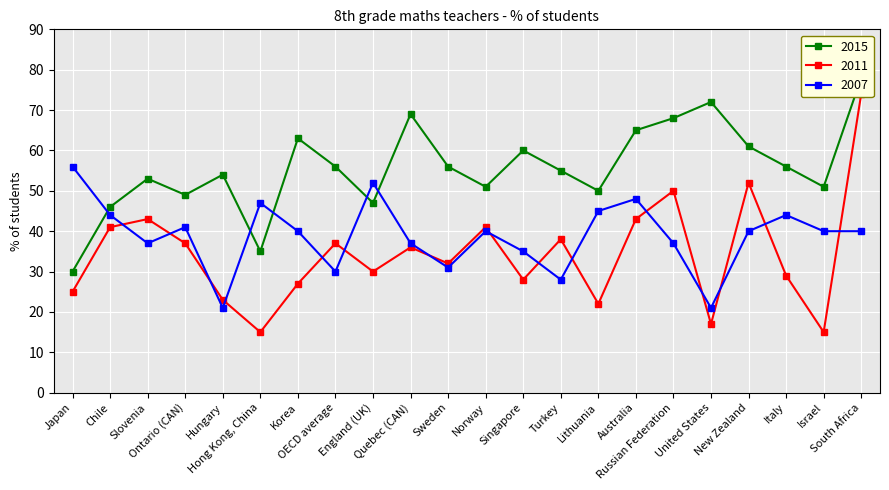

Which category has the lowest value in the 2015 series?

Japan